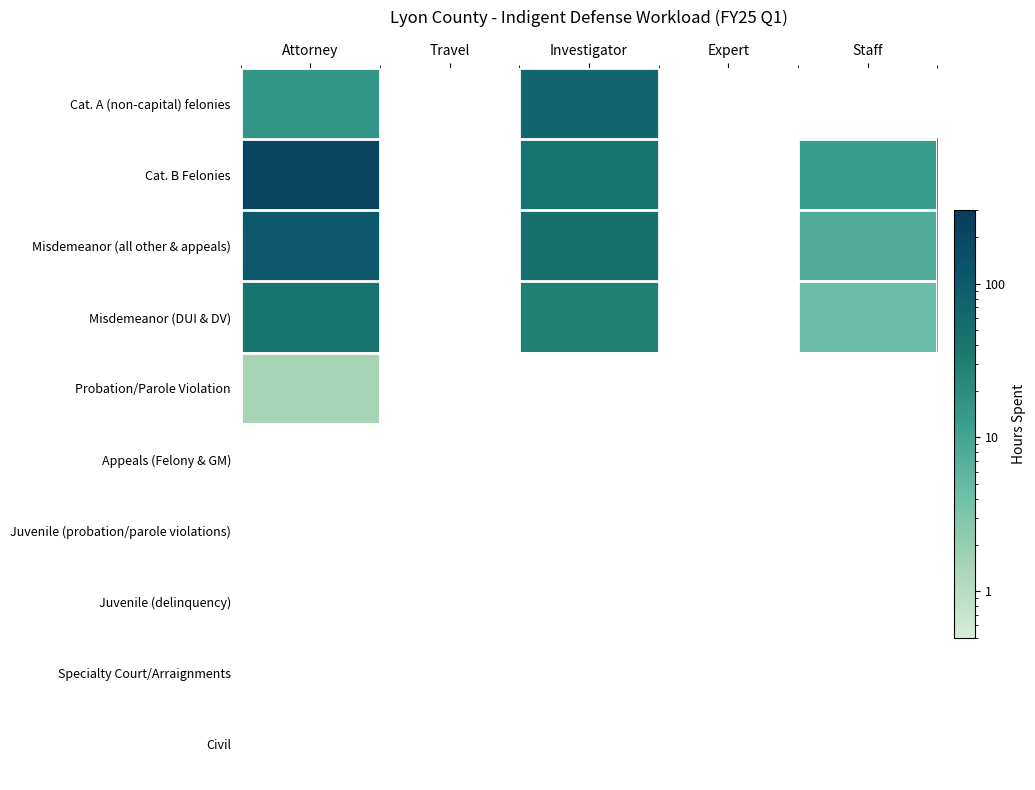

Is the value of Misdemeanor (DUI & DV) at Investigator greater than the value of Specialty Court/Arraignments at Travel?

No